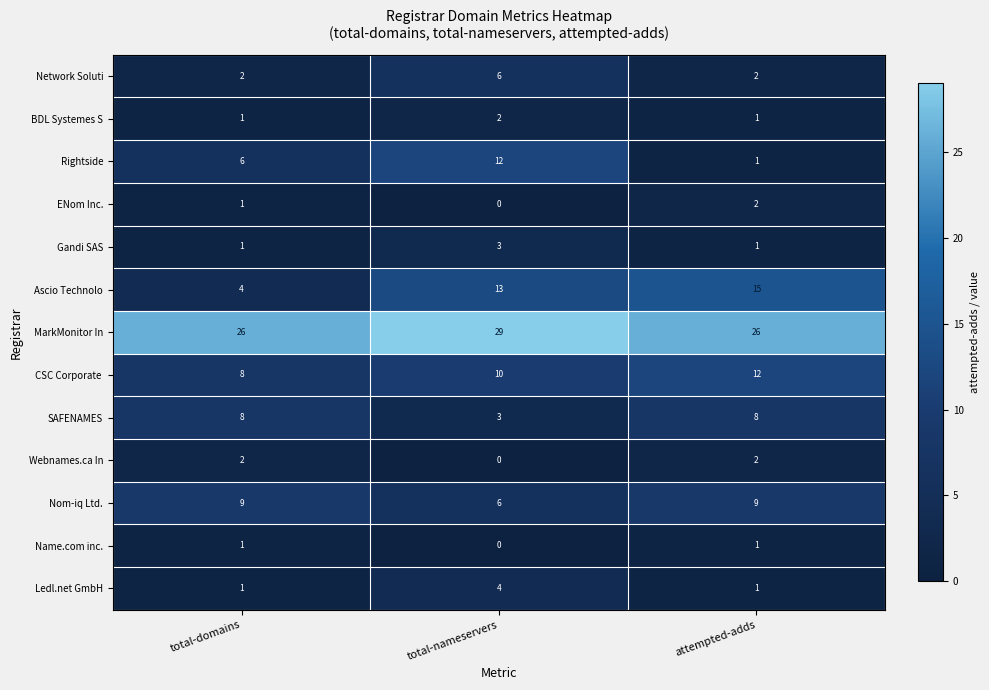

Count the MarkMonitor In values in the range 26 to 29.

3